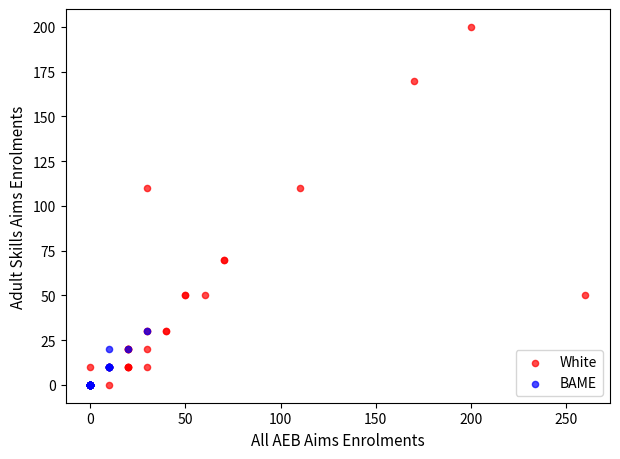

Which series has the widest spread of Y values?

White